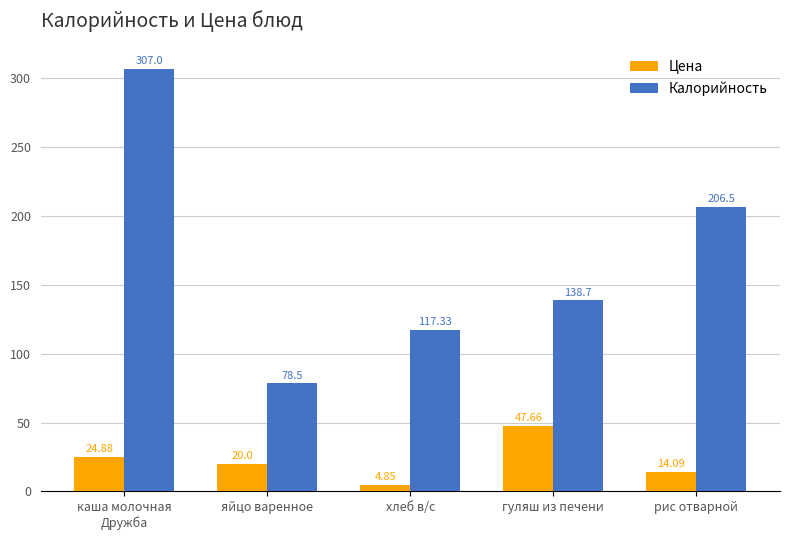

At which label does Цена reach its peak?

гуляш из печени